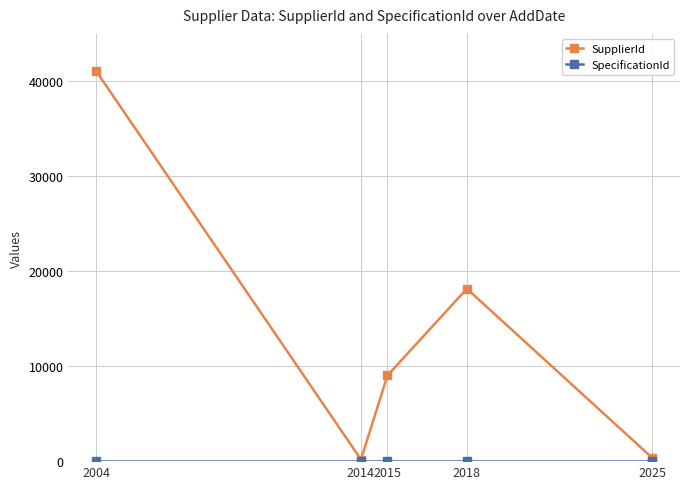

What is the maximum value shown in the chart?

41074